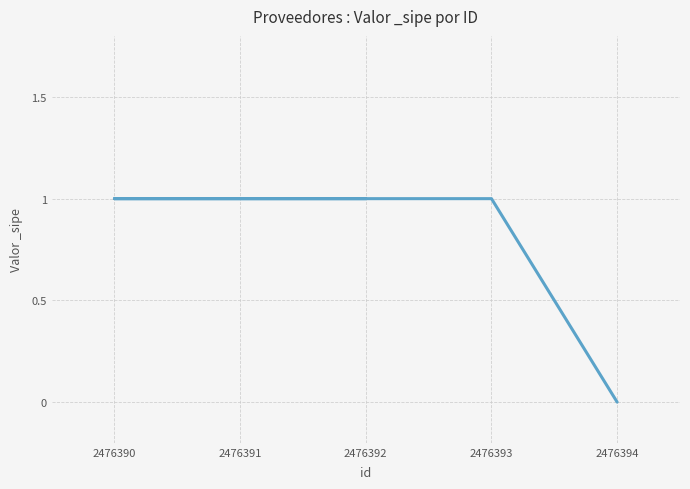

True or false: the data shows 1 at 2476390.

True